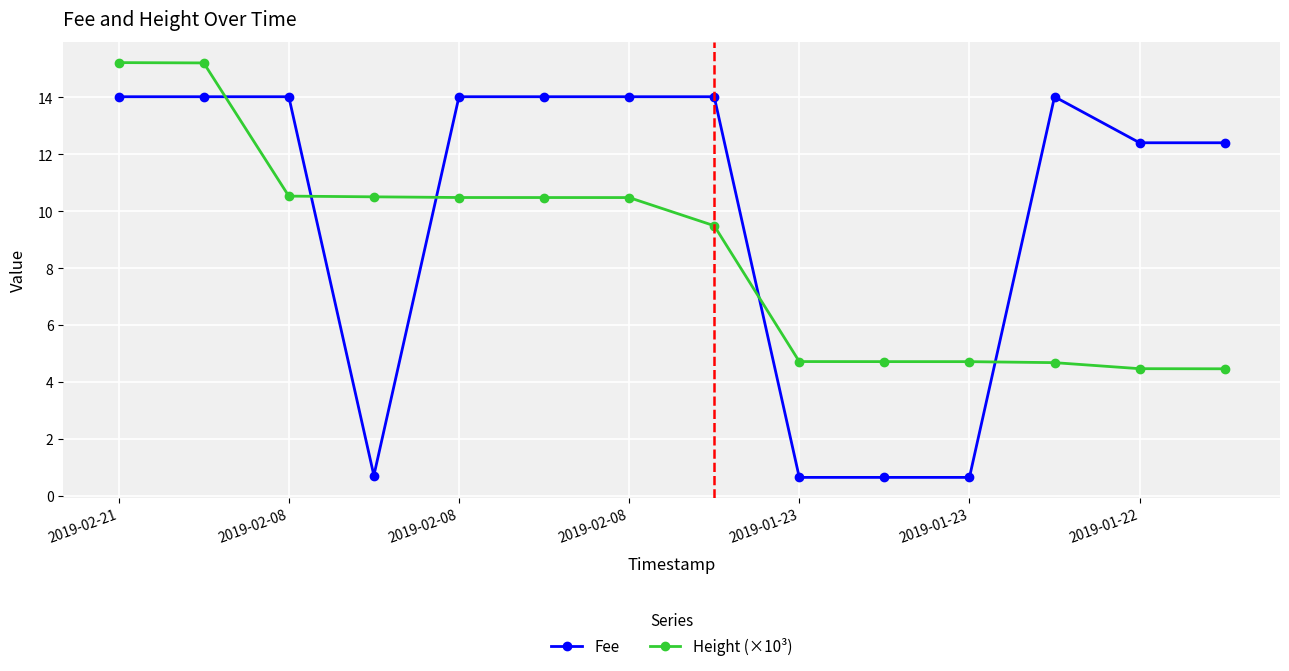

List the series in order of their overall mean, highest first.

Fee, Height (×10³)